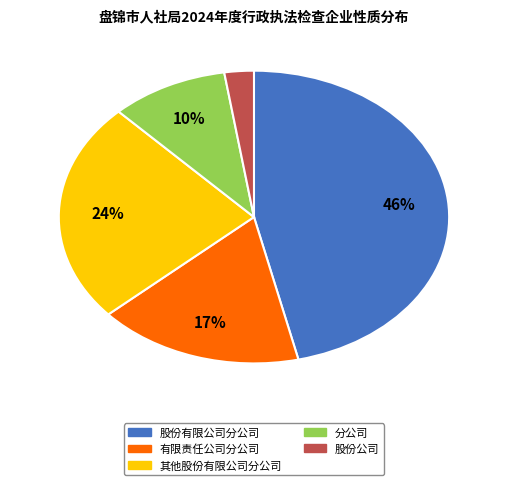

To the nearest percent, what is the difference between the largest and smallest slice percentages?

44%